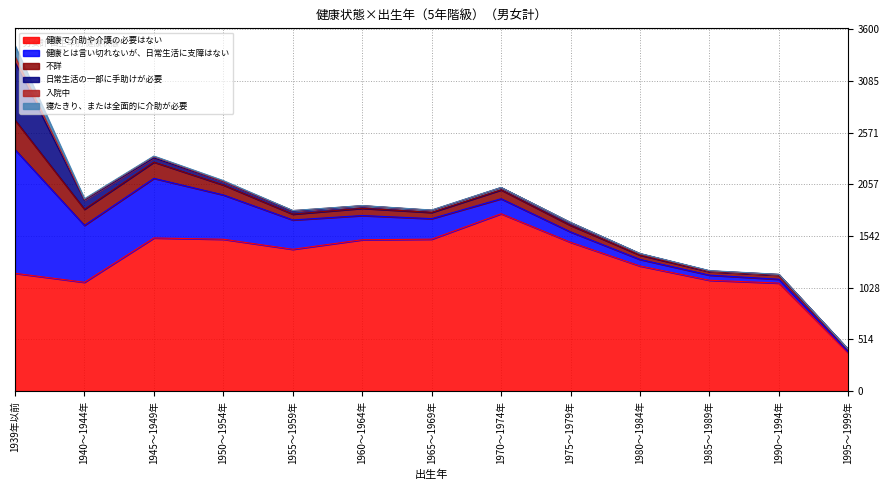

Rank the categories by 寝たきり、または全面的に介助が必要 value from lowest to highest.

1955～1959年, 1960～1964年, 1990～1994年, 1965～1969年, 1970～1974年, 1975～1979年, 1980～1984年, 1995～1999年, 1985～1989年, 1945～1949年, 1940～1944年, 1950～1954年, 1939年以前